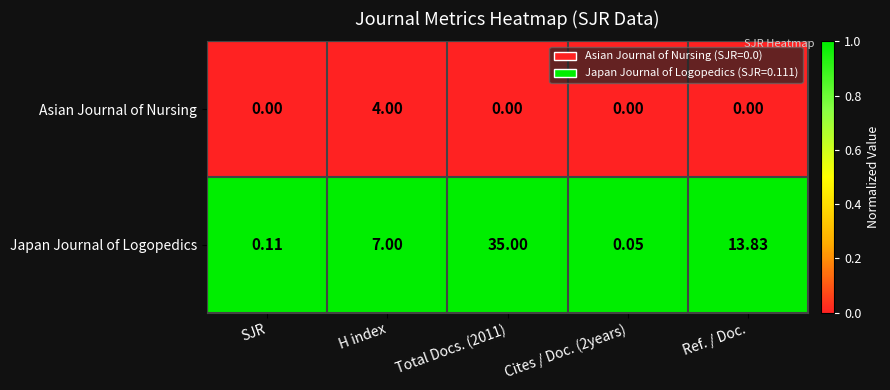

Where is Japan Journal of Logopedics nearest to the value 17?

Ref. / Doc.